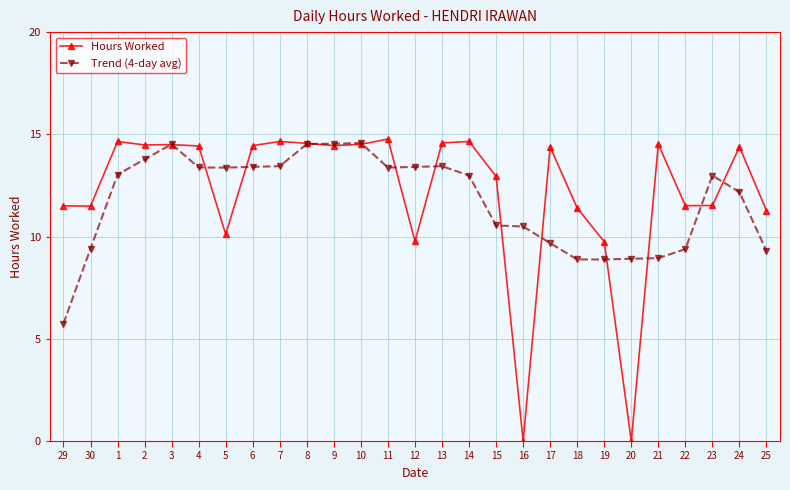

What is the label of the 16th point from the right?

10